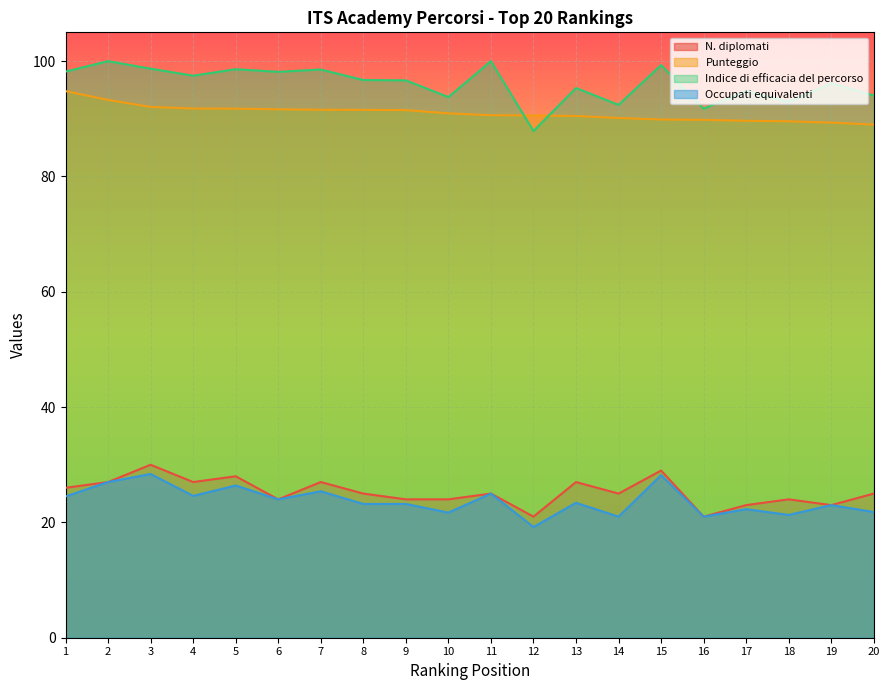

Does the chart display data point markers on the line(s)?

No